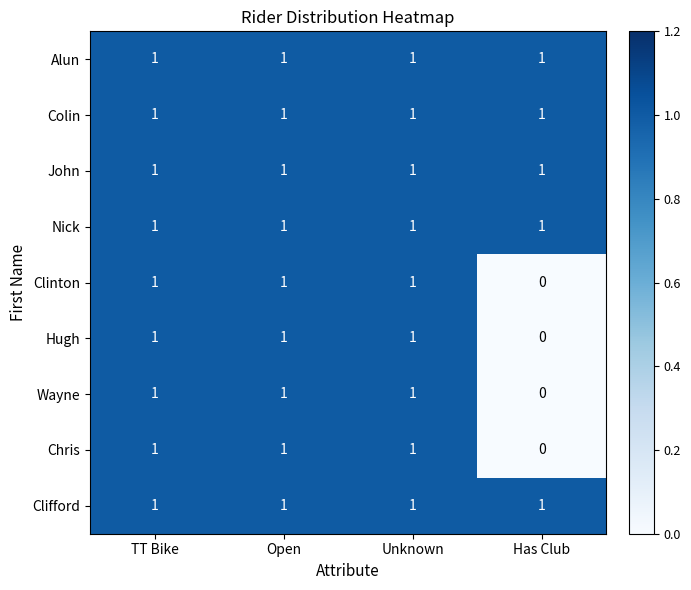

How many data points in Clinton are less than 1?

1